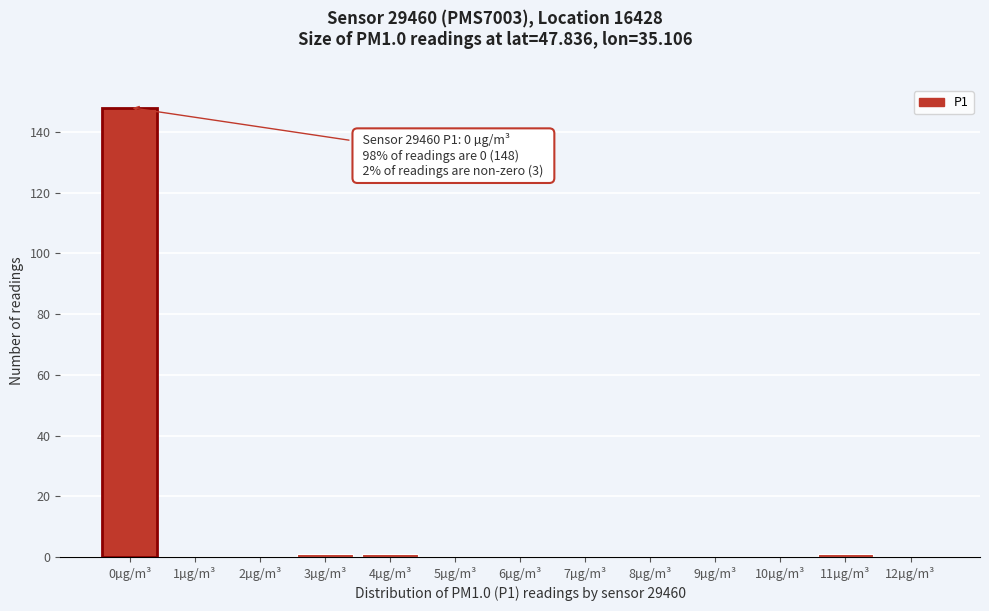

Reading left to right, transcribe all the data shown in this chart.

0µg/m³=148	1µg/m³=0	2µg/m³=0	3µg/m³=1	4µg/m³=1	5µg/m³=0	6µg/m³=0	7µg/m³=0	8µg/m³=0	9µg/m³=0	10µg/m³=0	11µg/m³=1	12µg/m³=0